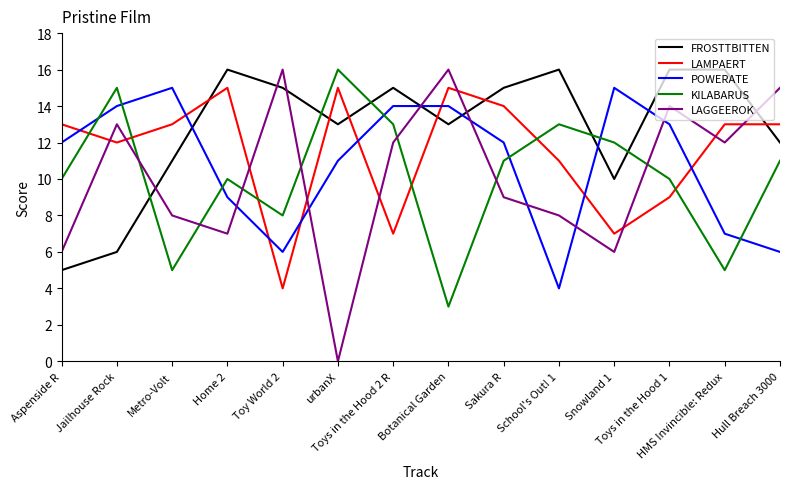

At which category does the chart reach its minimum across all series?

urbanX